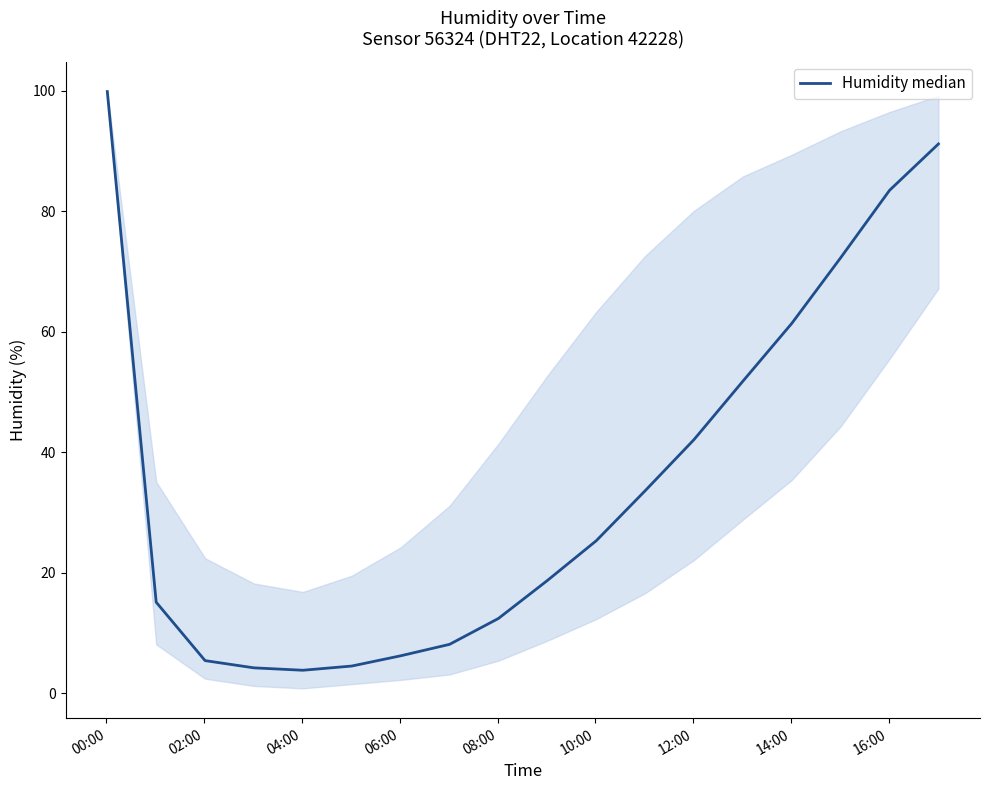

What is the difference between the maximum and minimum values?

96.1